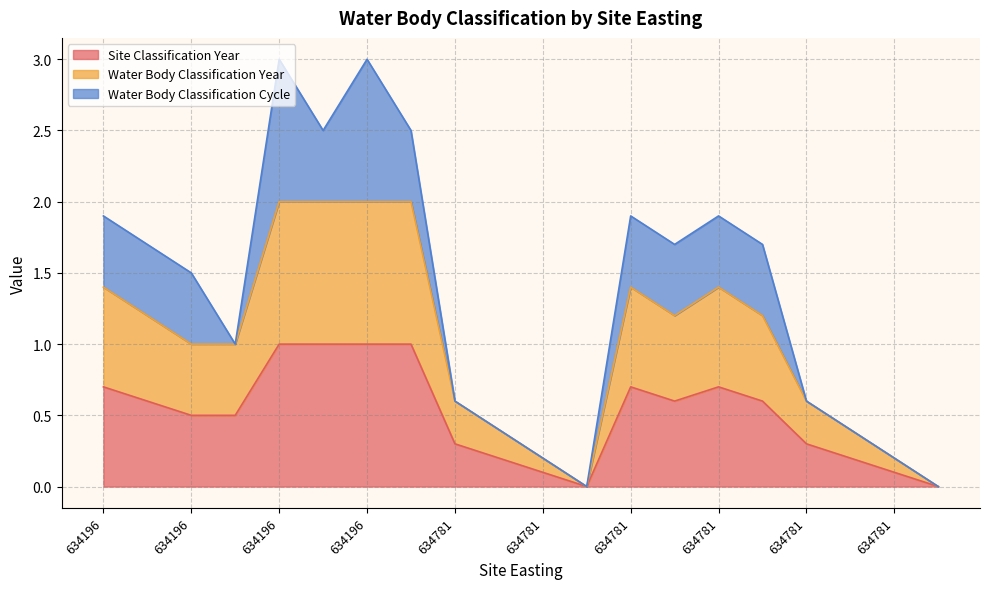

Does the chart display data point markers on the line(s)?

No